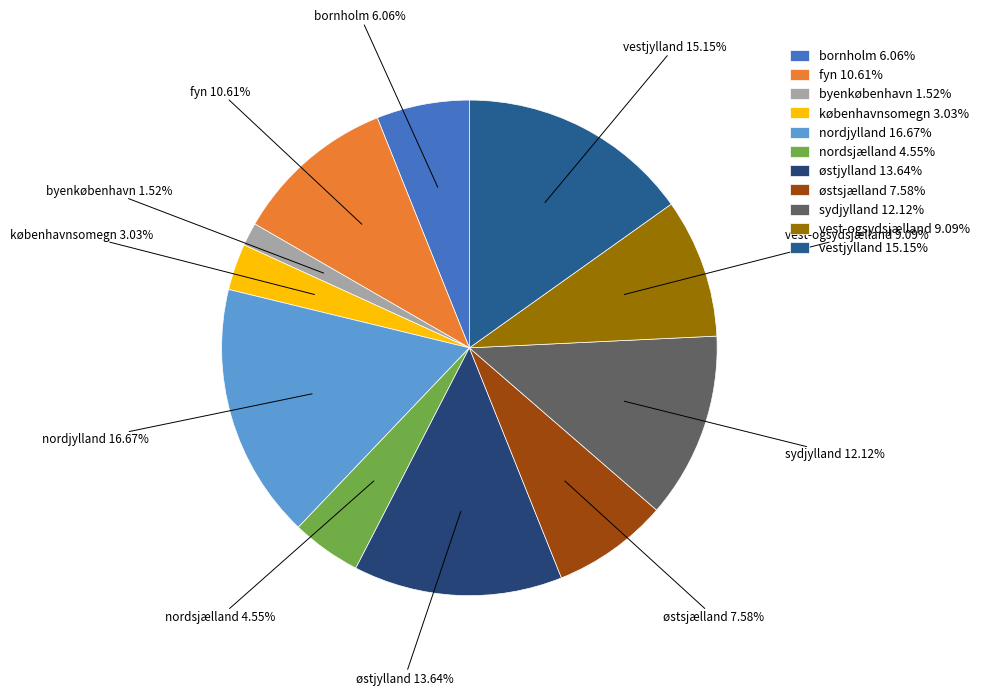

To the nearest percent, what is the difference between the vestjylland and nordjylland slice percentages?

2%